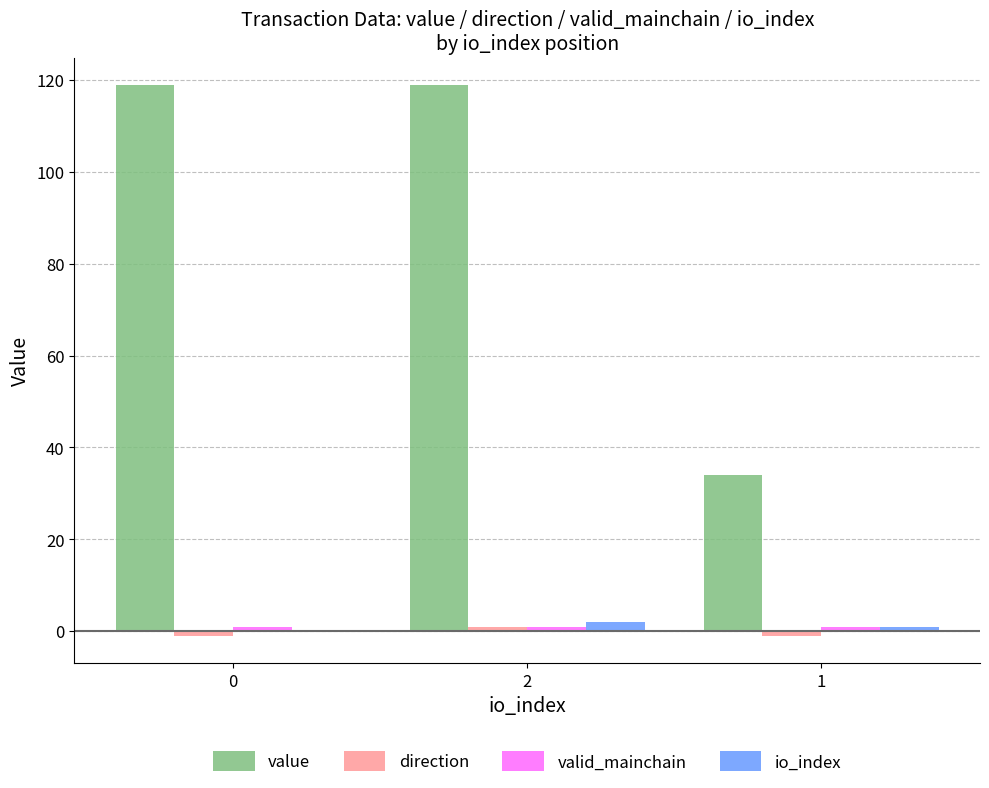

Which series changed the most between 0 and 1?

value